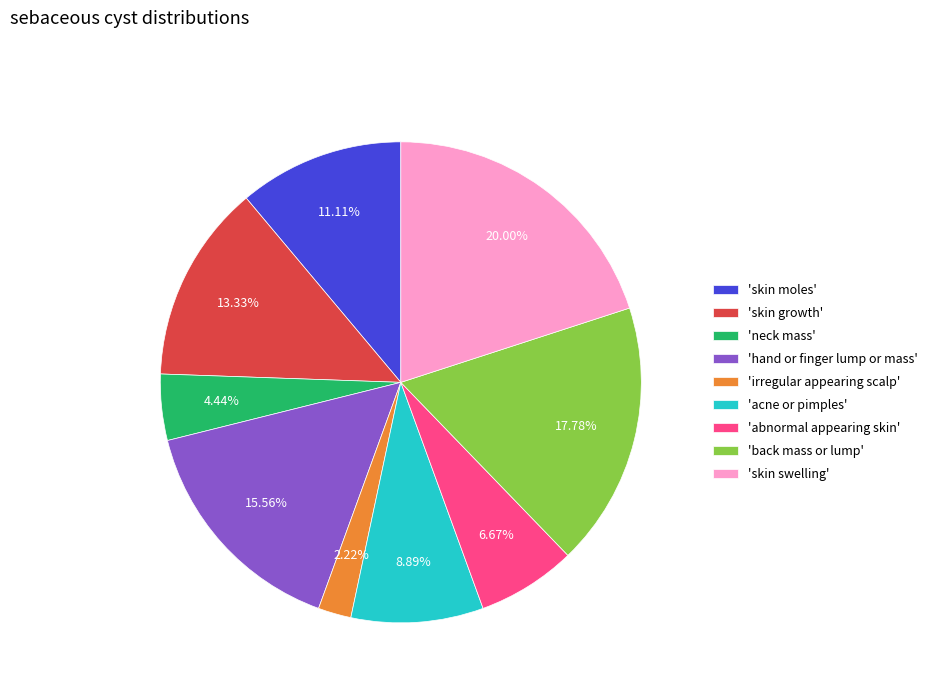

Between 'irregular appearing scalp' and 'abnormal appearing skin', which is larger?

'abnormal appearing skin'